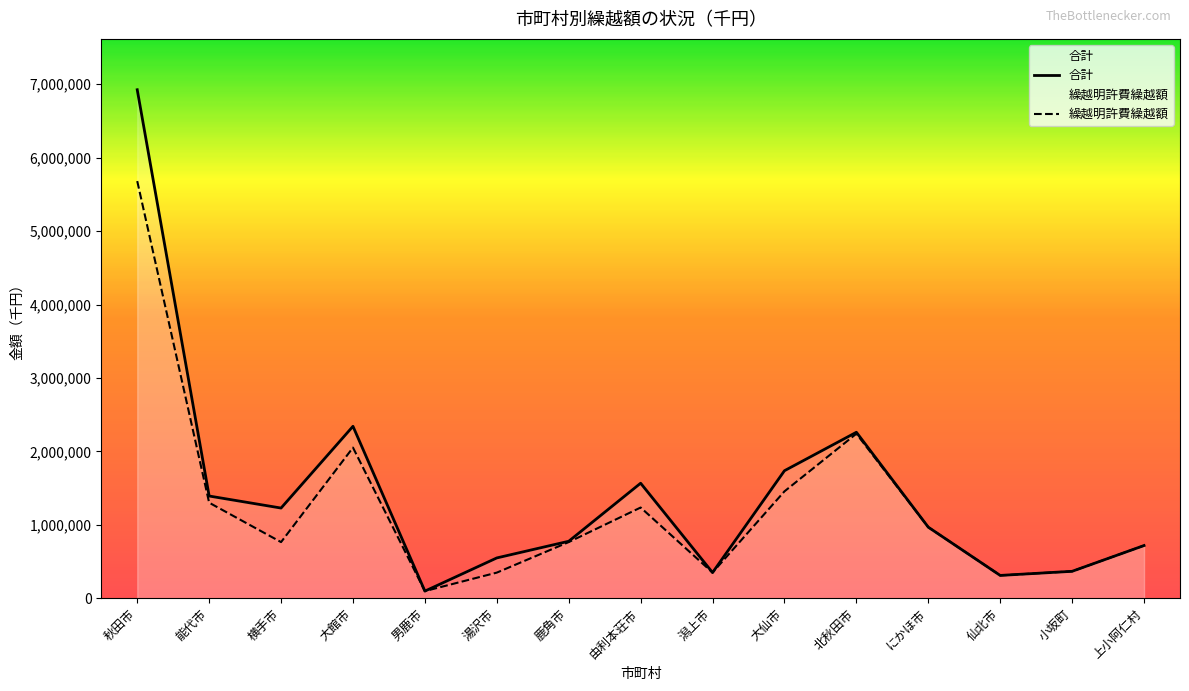

What is the average value of the 繰越明許費繰越額 series?

1244641